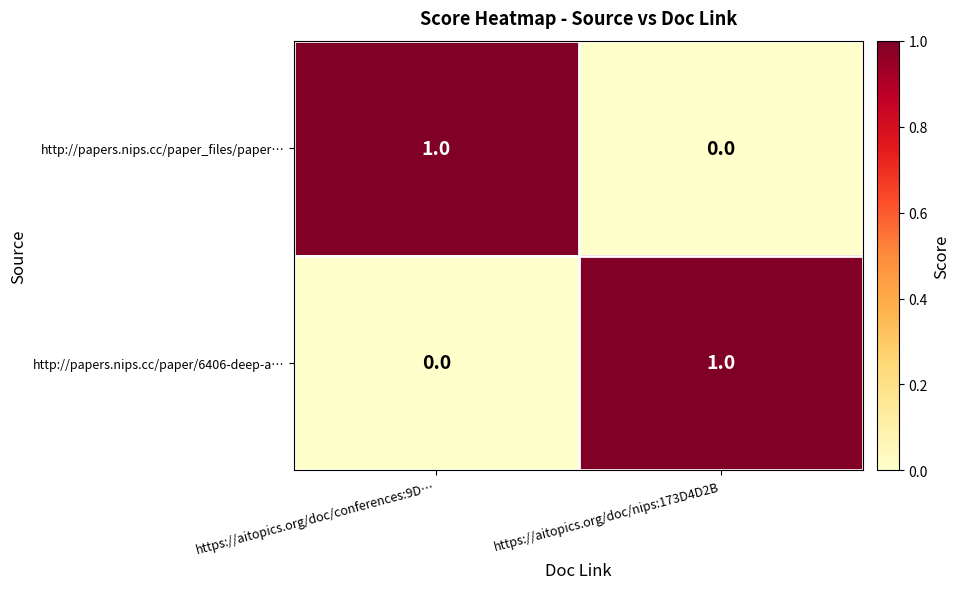

Rank the series at https://aitopics.org/doc/nips:173D4D2B from highest to lowest value.

http://papers.nips.cc/paper/6406-deep-a…, http://papers.nips.cc/paper_files/paper…